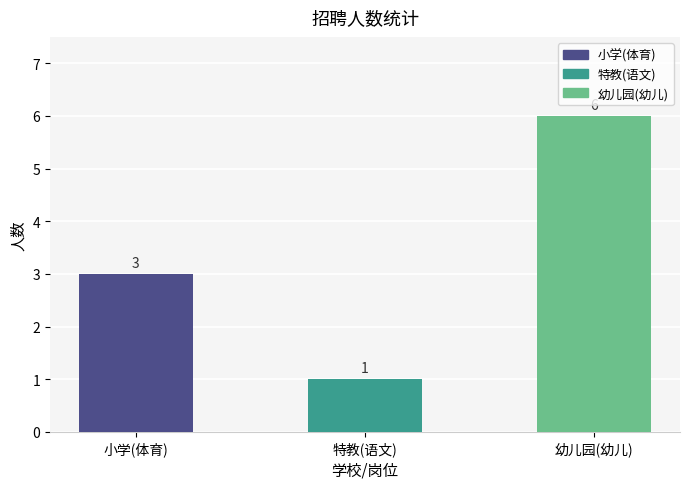

What is the minimum value shown in the chart?

1